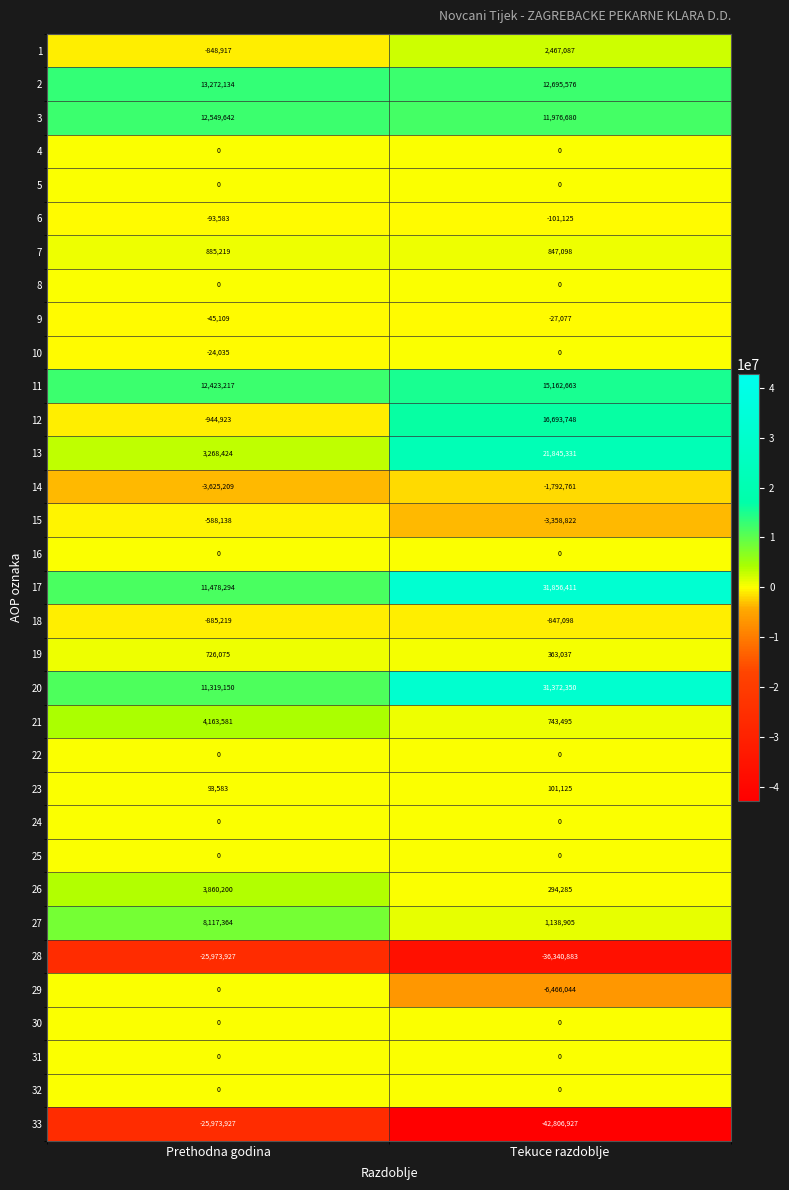

What is the minimum value shown in the chart?

-42806927